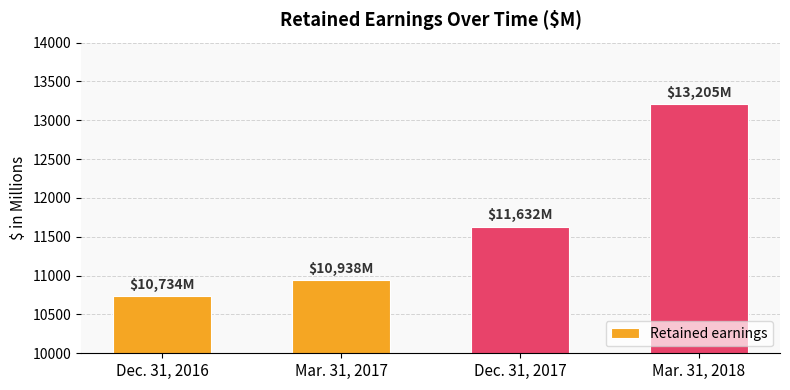

Reading left to right, transcribe all the data shown in this chart.

10734	10938	11632	13205